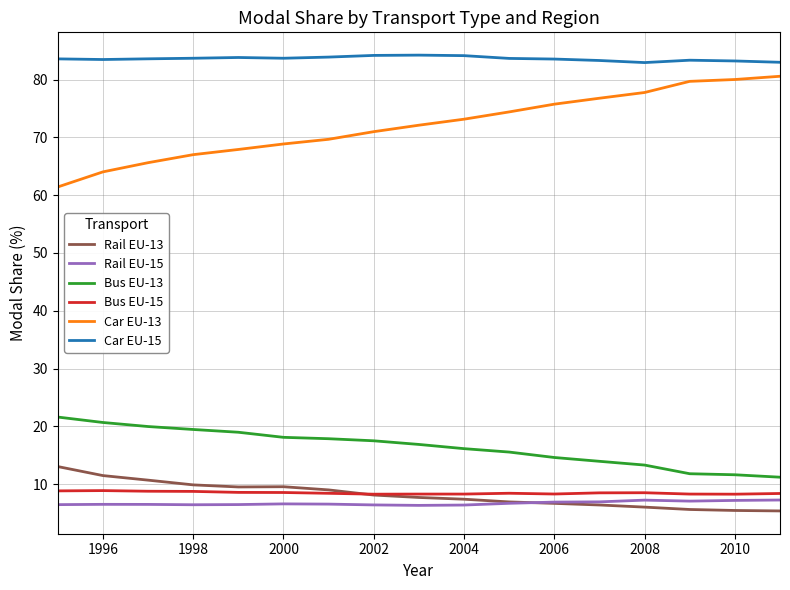

True or false: Rail EU-13 and Bus EU-13 intersect in this chart.

False